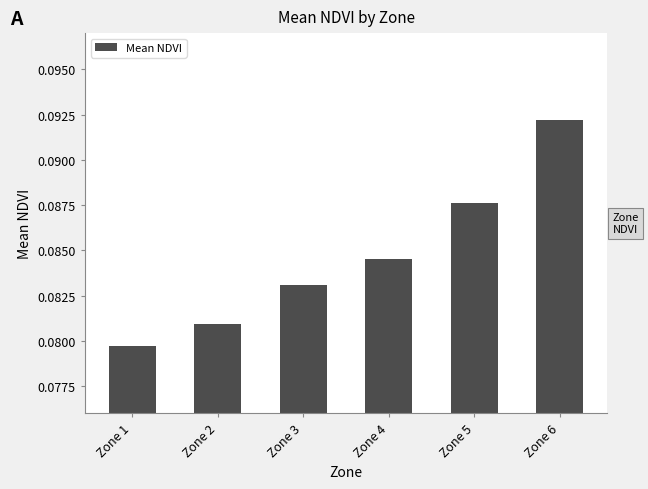

Which has a higher value, Zone 6 or Zone 2?

Zone 6